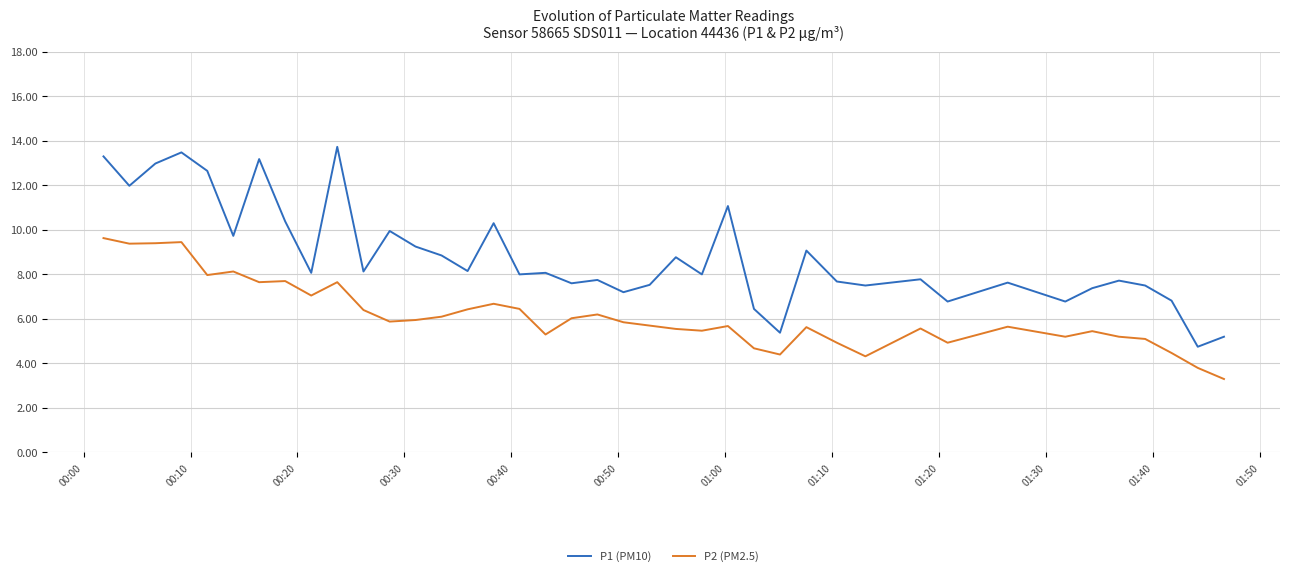

In P1 (PM10), how many points are lower than both neighbors (excluding endpoints)?

14